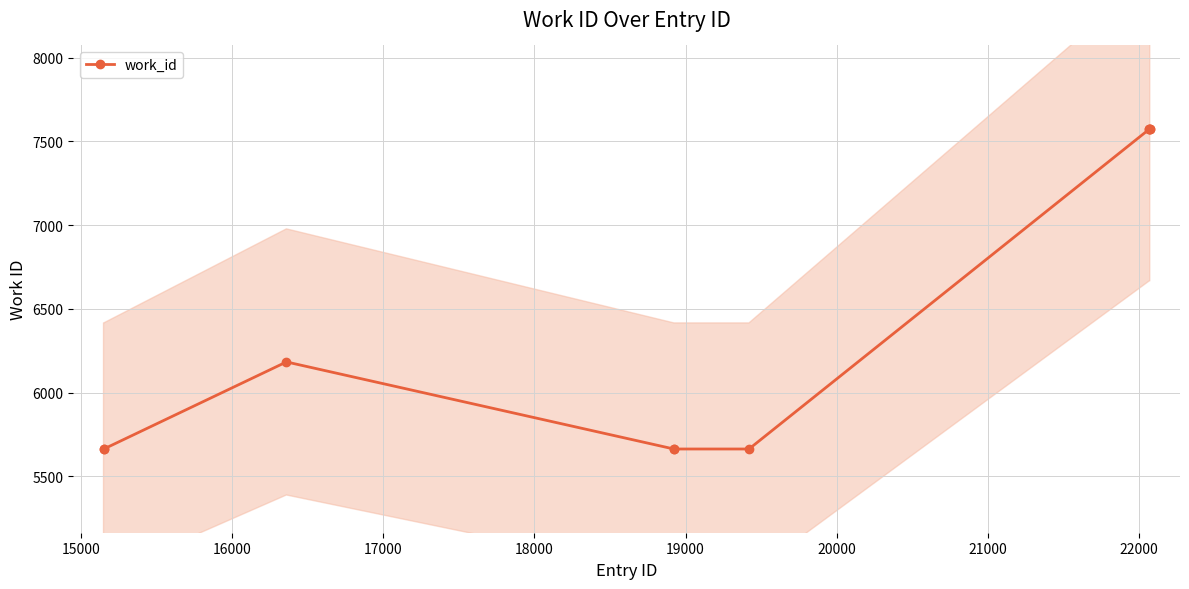

What is the maximum value for work_id?

7573